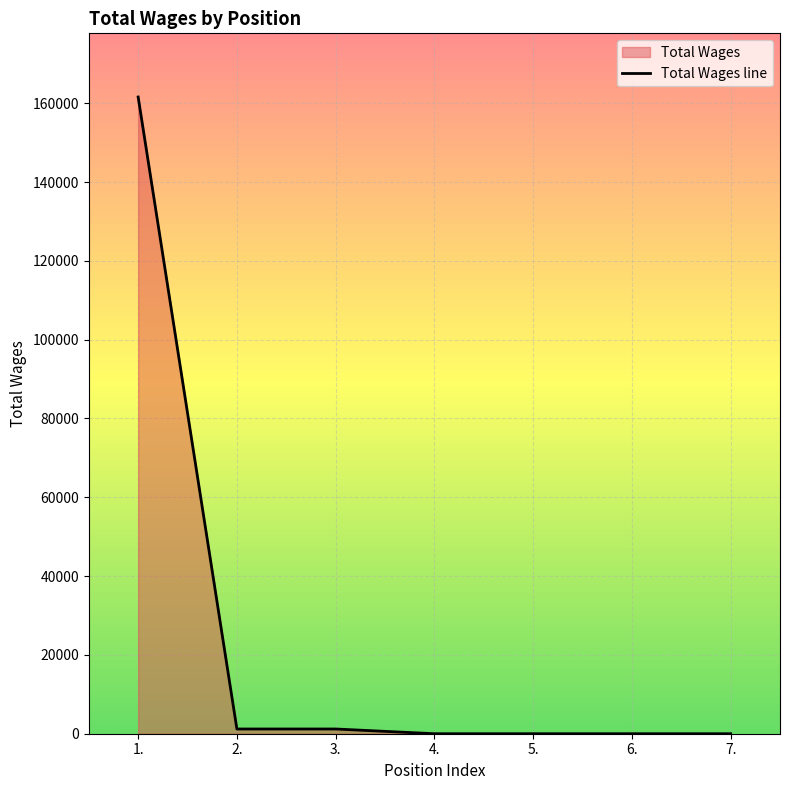

Reading right to left, what are all the values shown in this chart?

7.=0	6.=0	5.=0	4.=0	3.=1200	2.=1200	1.=161578